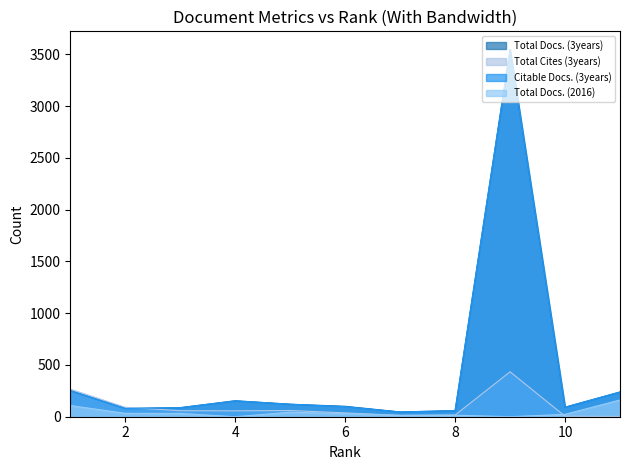

What is the sum of all Total Docs. (2016) values?

460